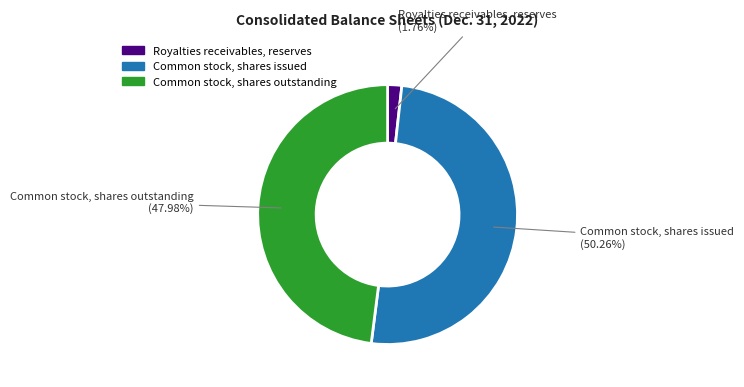

Rank the categories by value from highest to lowest.

Common stock, shares issued, Common stock, shares outstanding, Royalties receivables, reserves